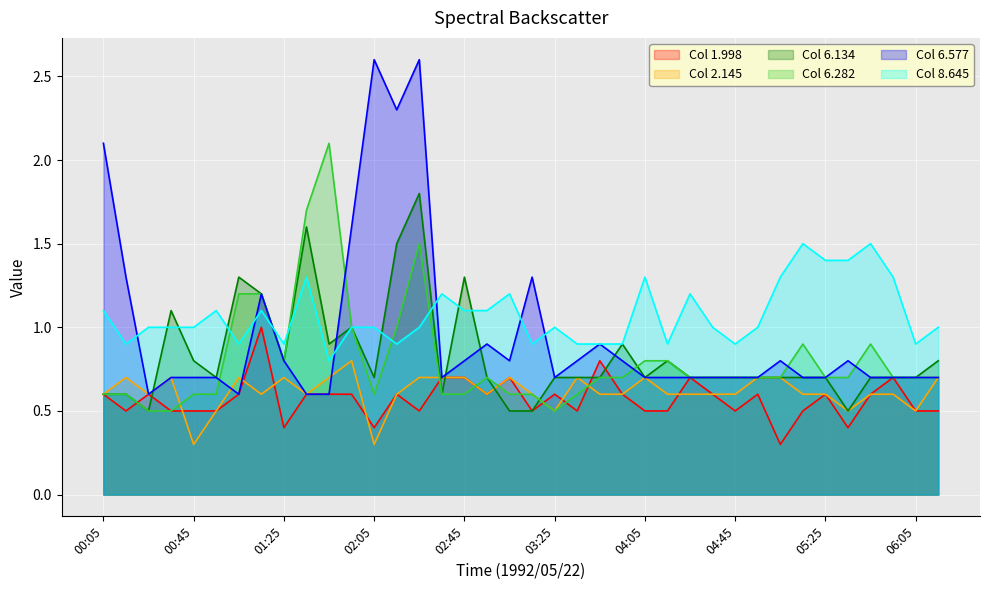

Reading right to left, transcribe all the data shown in this chart.

1.998: 06:15=0.5	06:05=0.5	05:55=0.7	05:45=0.6	05:35=0.4	05:25=0.6	05:15=0.5	05:05=0.3	04:55=0.6	04:45=0.5	04:35=0.6	04:25=0.7	04:15=0.5	04:05=0.5	03:55=0.6	03:45=0.8	03:35=0.5	03:25=0.6	03:15=0.5	03:05=0.7	02:55=0.6	02:45=0.7	02:35=0.7	02:25=0.5	02:15=0.6	02:05=0.4	01:55=0.6	01:45=0.6	01:35=0.6	01:25=0.4	01:15=1.0	01:05=0.6	00:55=0.5	00:45=0.5	00:35=0.5	00:25=0.6	00:15=0.5	00:05=0.6
2.145: 06:15=0.7	06:05=0.5	05:55=0.6	05:45=0.6	05:35=0.5	05:25=0.6	05:15=0.6	05:05=0.7	04:55=0.7	04:45=0.6	04:35=0.6	04:25=0.6	04:15=0.6	04:05=0.7	03:55=0.6	03:45=0.6	03:35=0.7	03:25=0.5	03:15=0.6	03:05=0.7	02:55=0.6	02:45=0.7	02:35=0.7	02:25=0.7	02:15=0.6	02:05=0.3	01:55=0.8	01:45=0.7	01:35=0.6	01:25=0.7	01:15=0.6	01:05=0.7	00:55=0.5	00:45=0.3	00:35=0.7	00:25=0.6	00:15=0.7	00:05=0.6
6.134: 06:15=0.8	06:05=0.7	05:55=0.7	05:45=0.7	05:35=0.5	05:25=0.7	05:15=0.7	05:05=0.7	04:55=0.7	04:45=0.7	04:35=0.7	04:25=0.7	04:15=0.8	04:05=0.7	03:55=0.9	03:45=0.7	03:35=0.7	03:25=0.7	03:15=0.5	03:05=0.5	02:55=0.7	02:45=1.3	02:35=0.6	02:25=1.8	02:15=1.5	02:05=0.7	01:55=1.0	01:45=0.9	01:35=1.6	01:25=0.8	01:15=1.2	01:05=1.3	00:55=0.7	00:45=0.8	00:35=1.1	00:25=0.5	00:15=0.6	00:05=0.6
6.282: 06:15=0.7	06:05=0.7	05:55=0.7	05:45=0.9	05:35=0.7	05:25=0.7	05:15=0.9	05:05=0.7	04:55=0.7	04:45=0.7	04:35=0.7	04:25=0.7	04:15=0.8	04:05=0.8	03:55=0.7	03:45=0.7	03:35=0.6	03:25=0.5	03:15=0.6	03:05=0.6	02:55=0.7	02:45=0.6	02:35=0.6	02:25=1.5	02:15=1.0	02:05=0.6	01:55=1.0	01:45=2.1	01:35=1.7	01:25=0.8	01:15=1.2	01:05=1.2	00:55=0.6	00:45=0.6	00:35=0.5	00:25=0.5	00:15=0.6	00:05=0.6
6.577: 06:15=0.7	06:05=0.7	05:55=0.7	05:45=0.7	05:35=0.8	05:25=0.7	05:15=0.7	05:05=0.8	04:55=0.7	04:45=0.7	04:35=0.7	04:25=0.7	04:15=0.7	04:05=0.7	03:55=0.8	03:45=0.9	03:35=0.8	03:25=0.7	03:15=1.3	03:05=0.8	02:55=0.9	02:45=0.8	02:35=0.7	02:25=2.6	02:15=2.3	02:05=2.6	01:55=1.6	01:45=0.6	01:35=0.6	01:25=0.8	01:15=1.2	01:05=0.6	00:55=0.7	00:45=0.7	00:35=0.7	00:25=0.6	00:15=1.3	00:05=2.1
8.645: 06:15=1.0	06:05=0.9	05:55=1.3	05:45=1.5	05:35=1.4	05:25=1.4	05:15=1.5	05:05=1.3	04:55=1.0	04:45=0.9	04:35=1.0	04:25=1.2	04:15=0.9	04:05=1.3	03:55=0.9	03:45=0.9	03:35=0.9	03:25=1.0	03:15=0.9	03:05=1.2	02:55=1.1	02:45=1.1	02:35=1.2	02:25=1.0	02:15=0.9	02:05=1.0	01:55=1.0	01:45=0.8	01:35=1.3	01:25=0.9	01:15=1.1	01:05=0.9	00:55=1.1	00:45=1.0	00:35=1.0	00:25=1.0	00:15=0.9	00:05=1.1